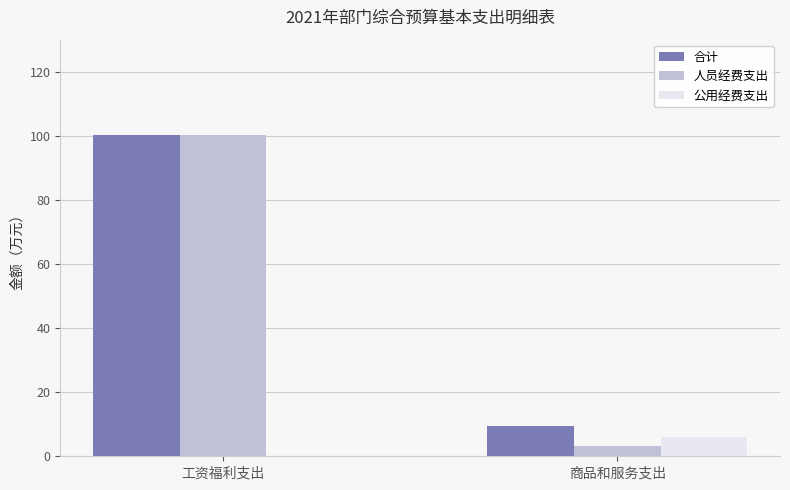

Between 工资福利支出 and 商品和服务支出, which series saw the biggest shift?

人员经费支出